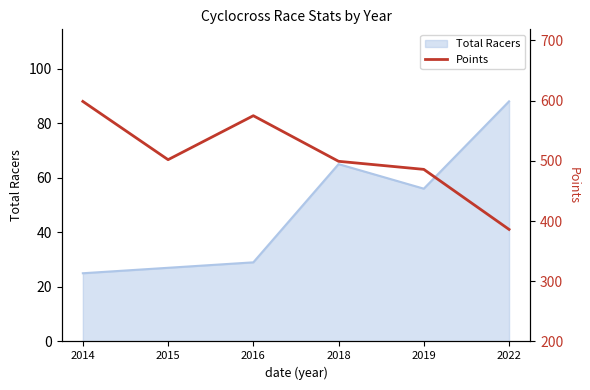

The chart shows a value of 861.1 at 2019. True or false?

False